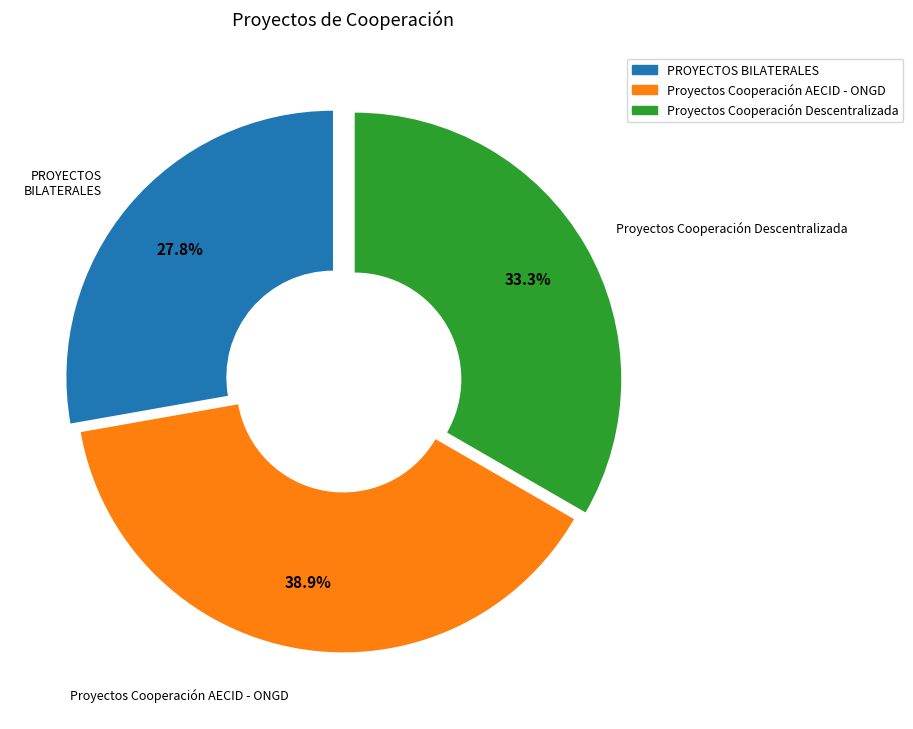

To the nearest percent, what portion does Proyectos Cooperación AECID - ONGD represent?

39%